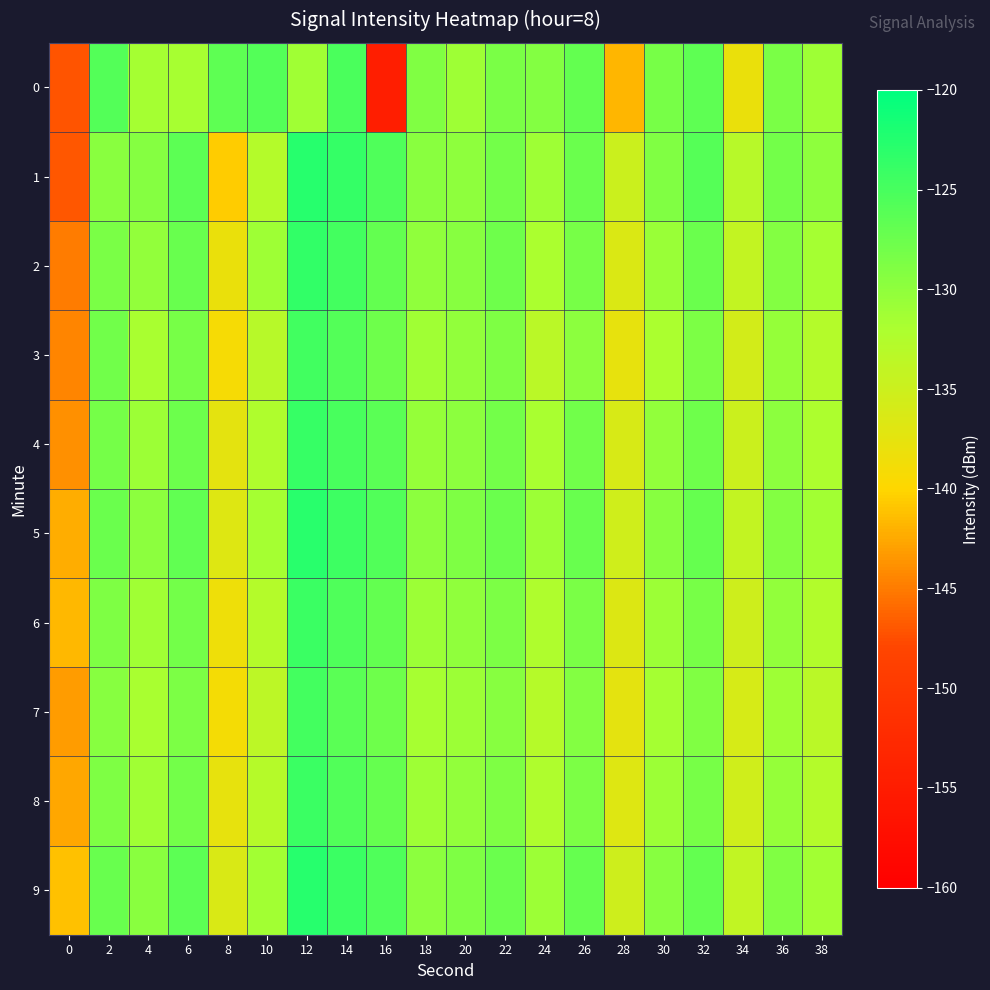

What is the smallest value displayed?

-154.7